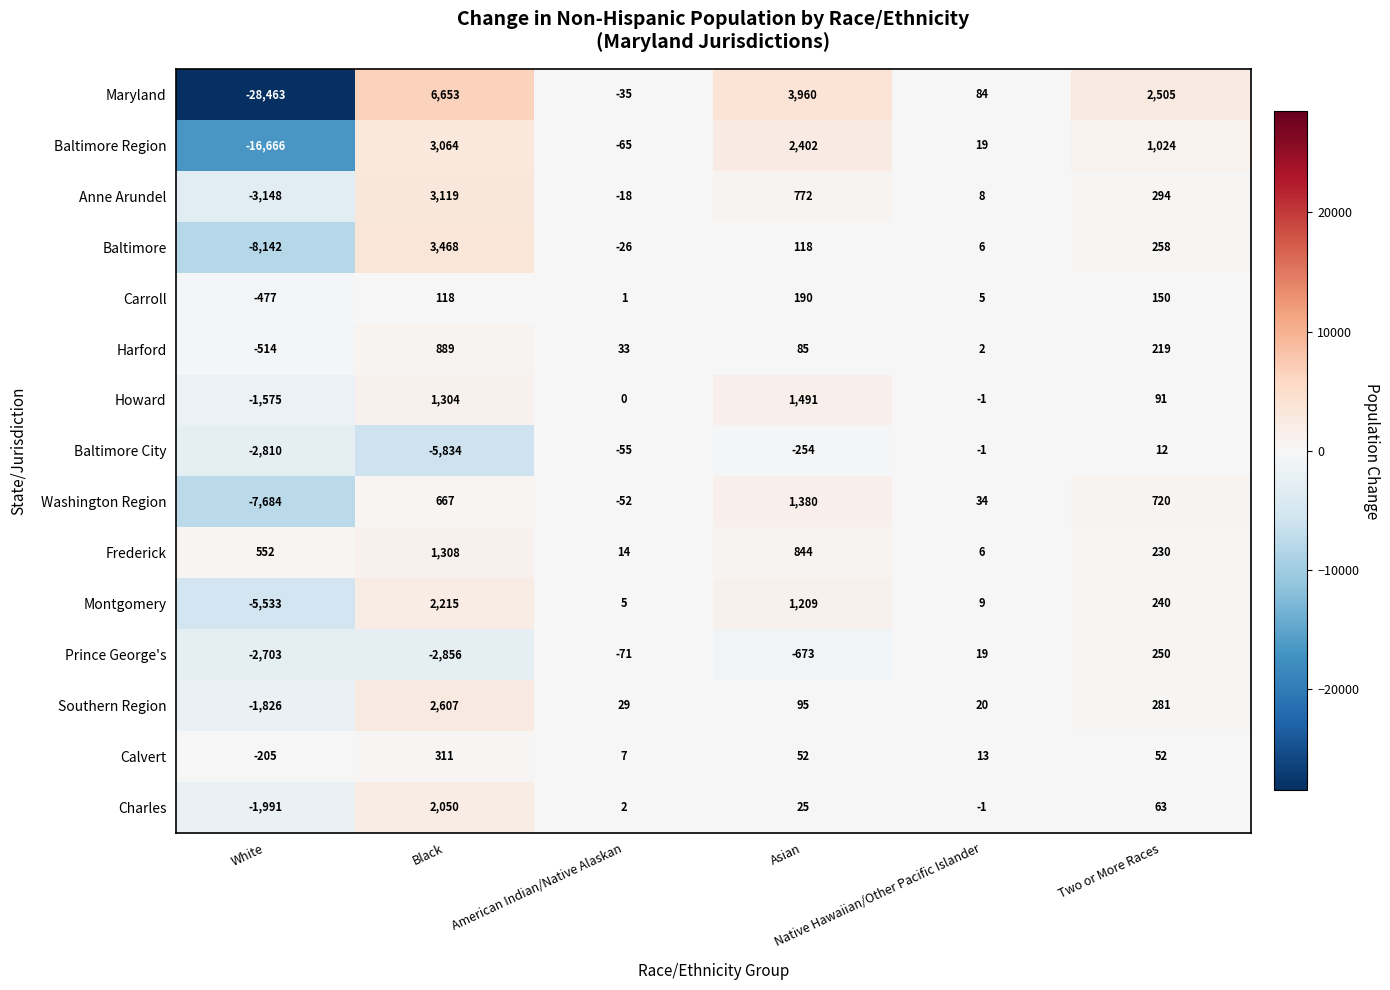

What is the smallest value displayed?

-28463